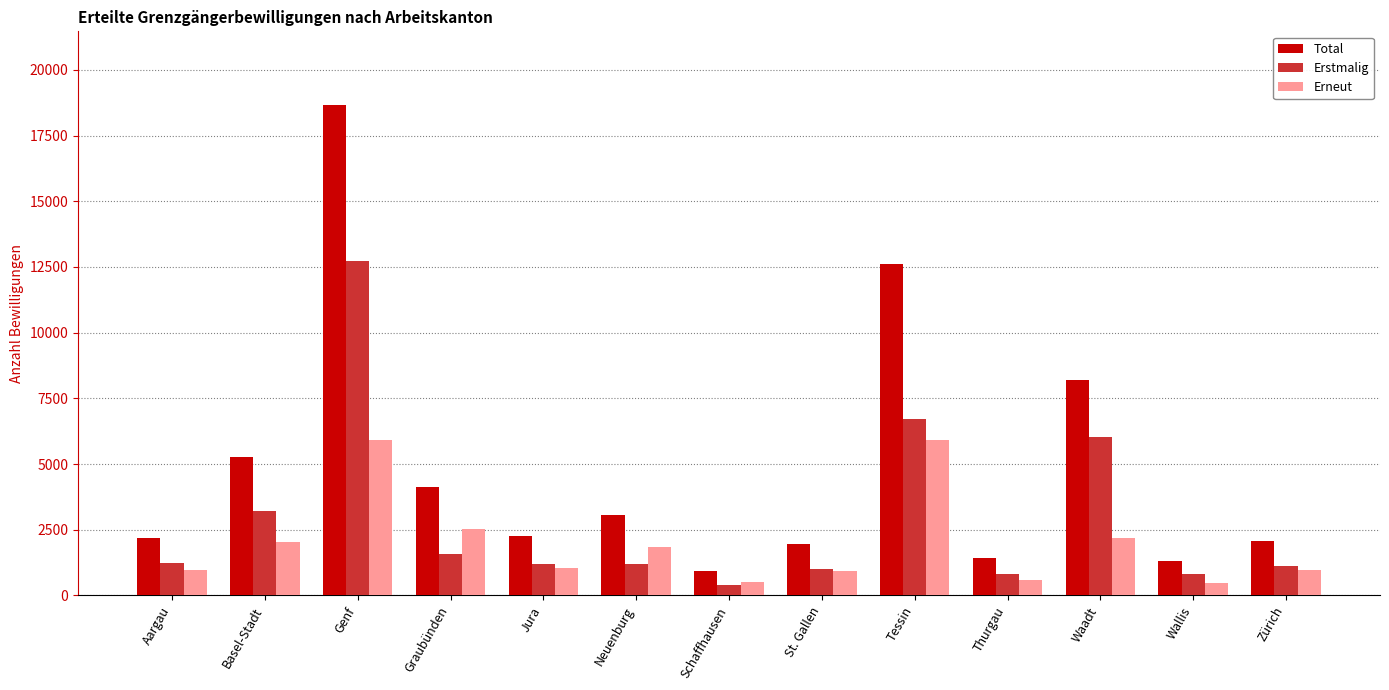

At Waadt, list the series in order from largest to smallest.

Total, Erstmalig, Erneut